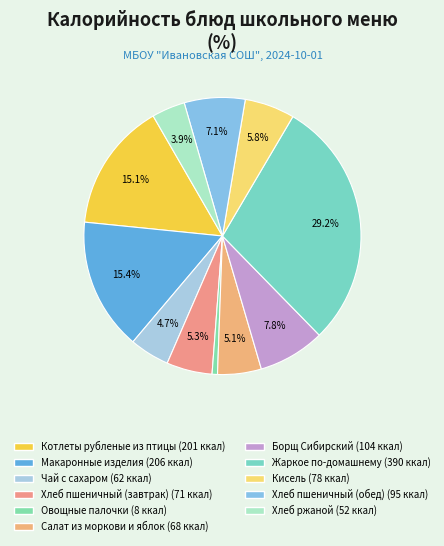

What is the change in value from Хлеб пшеничный (завтрак) to Салат из моркови и яблок?

-3.0